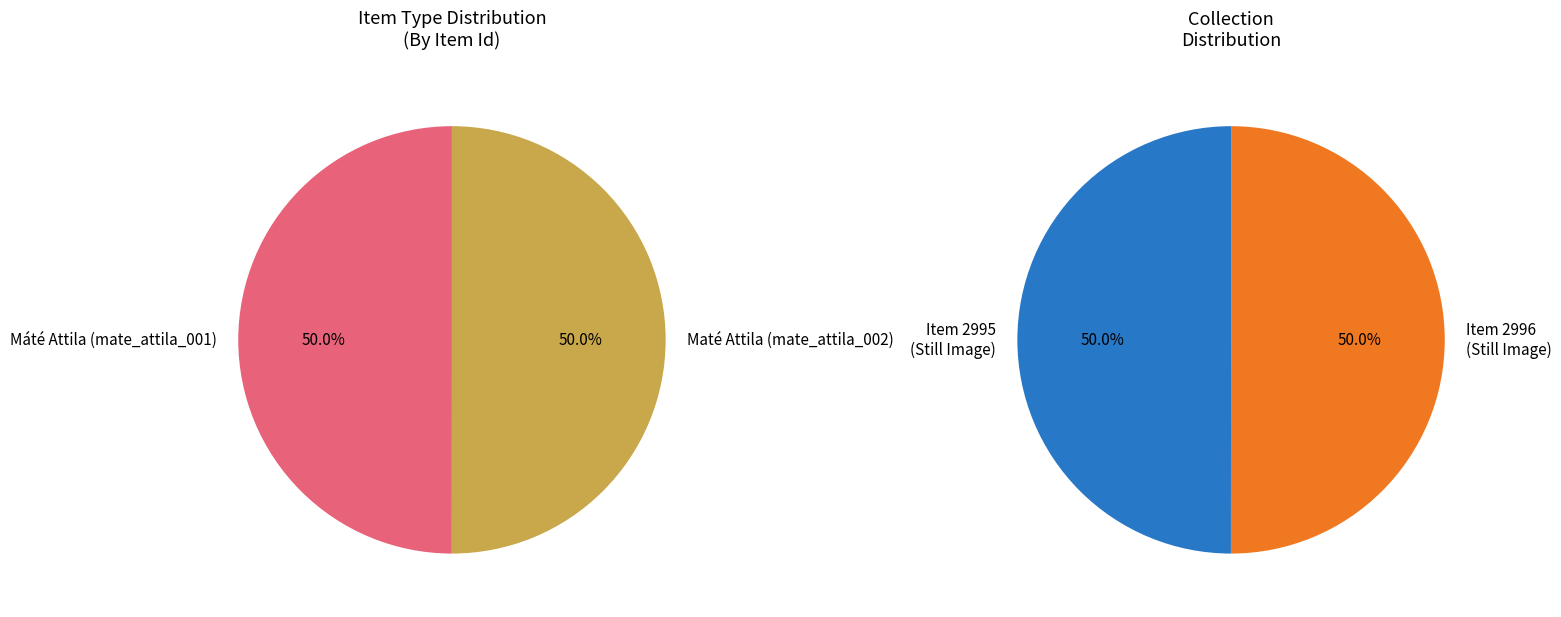

True or false: Máté Attila (mate_attila_001) accounts for 50% of the total.

True